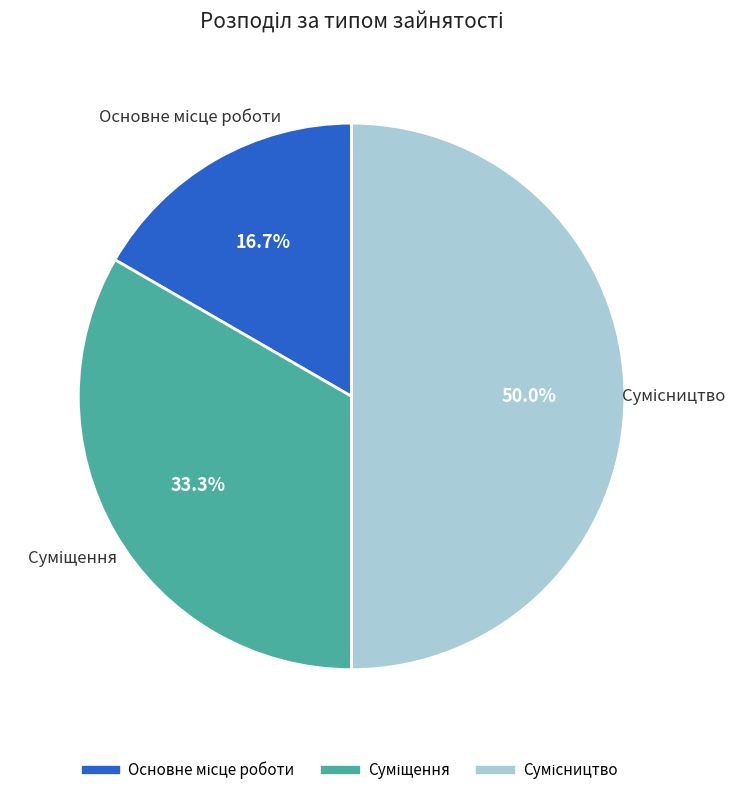

Count the number of slices in the pie.

3